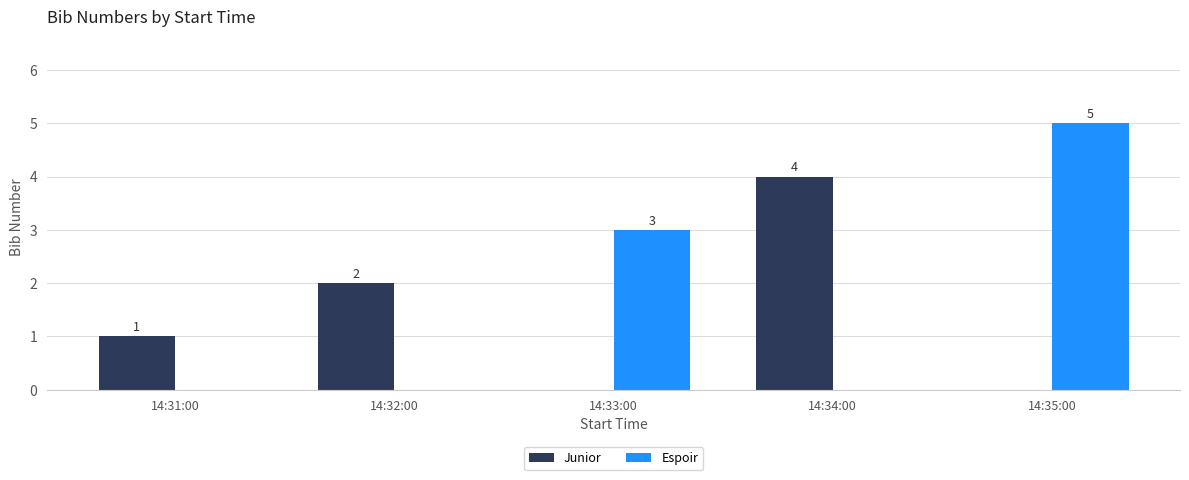

What is the difference between the maximum and minimum values in the Junior series?

3